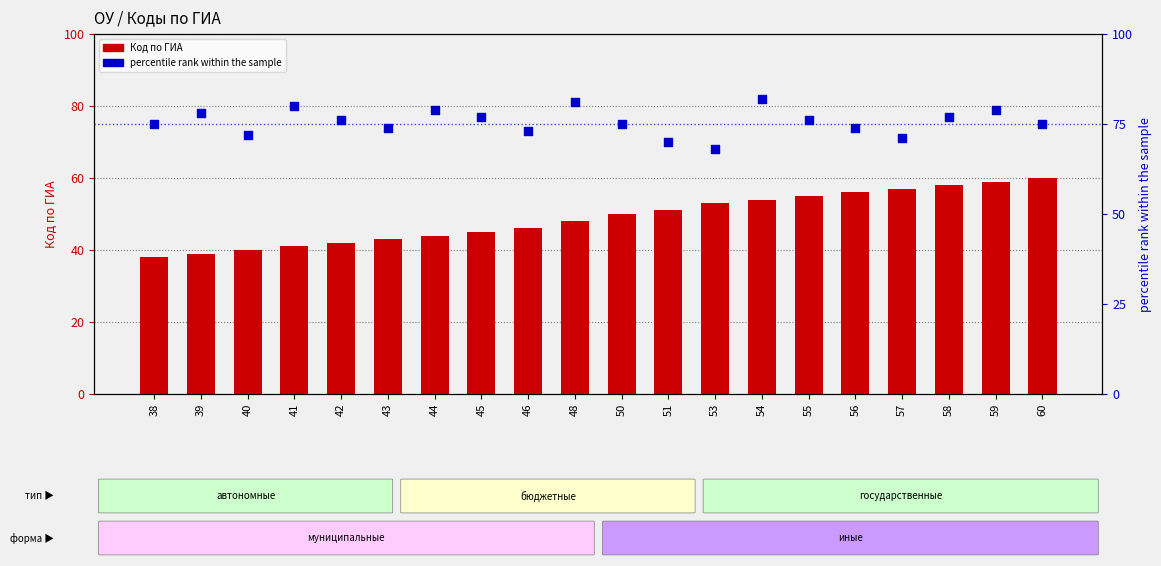

Which series contains the lowest Y value?

Код по ГИА